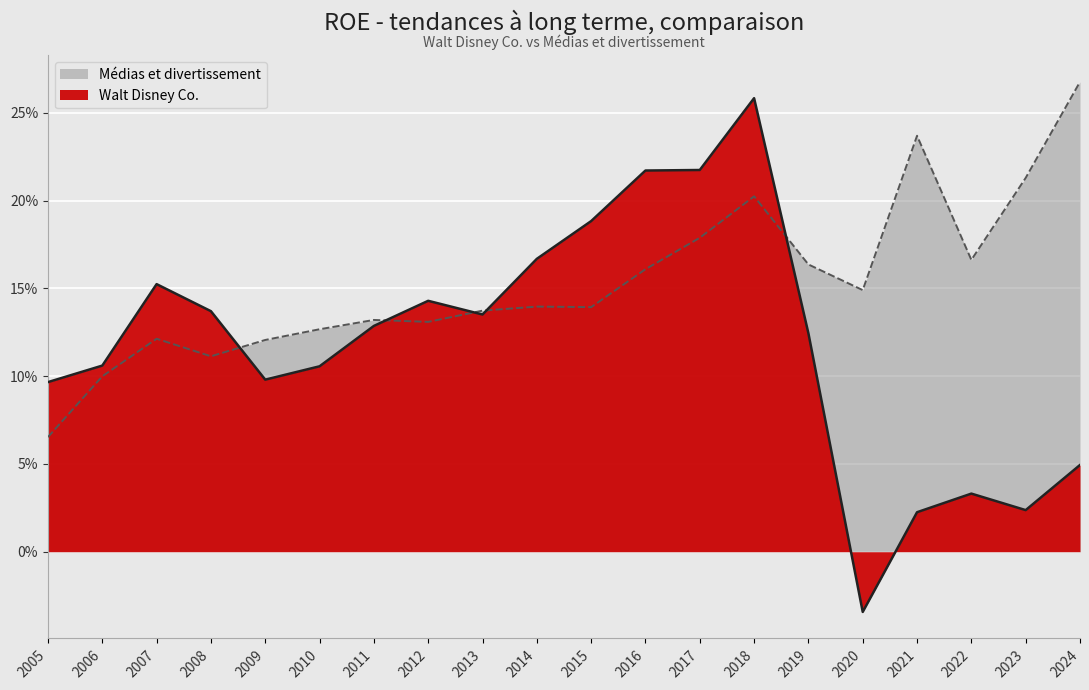

What is the average value of the Médias et divertissement (ligne) series?

0.2